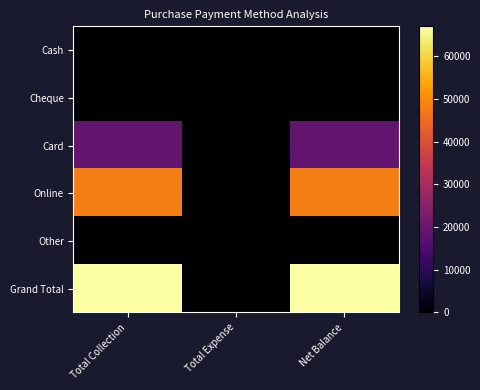

Which series has the largest range (max minus min)?

Grand Total